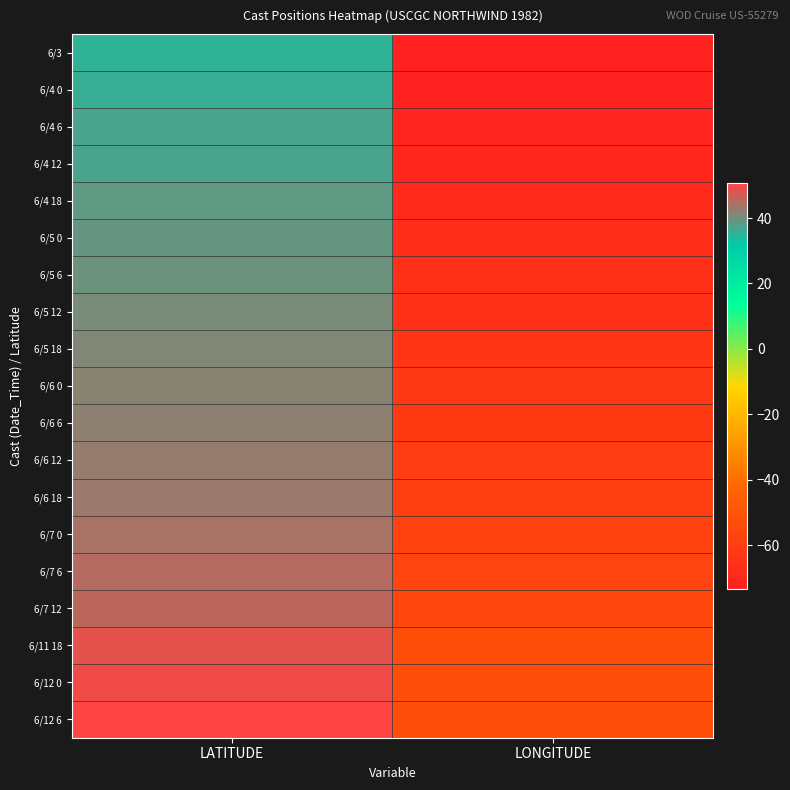

At which category does the chart reach its peak across all series?

LATITUDE